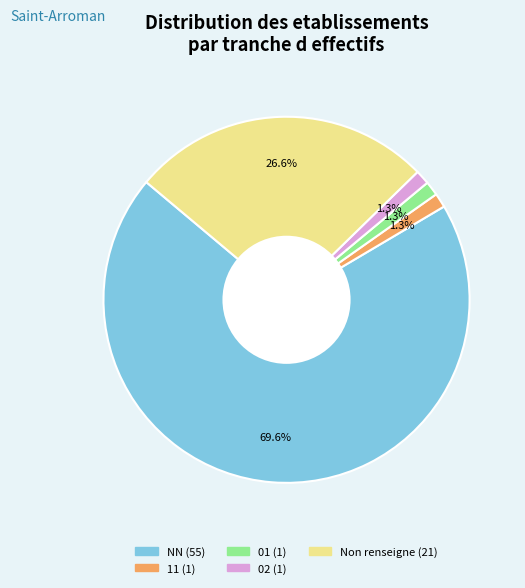

Is there any slice that represents more than half of the pie?

Yes